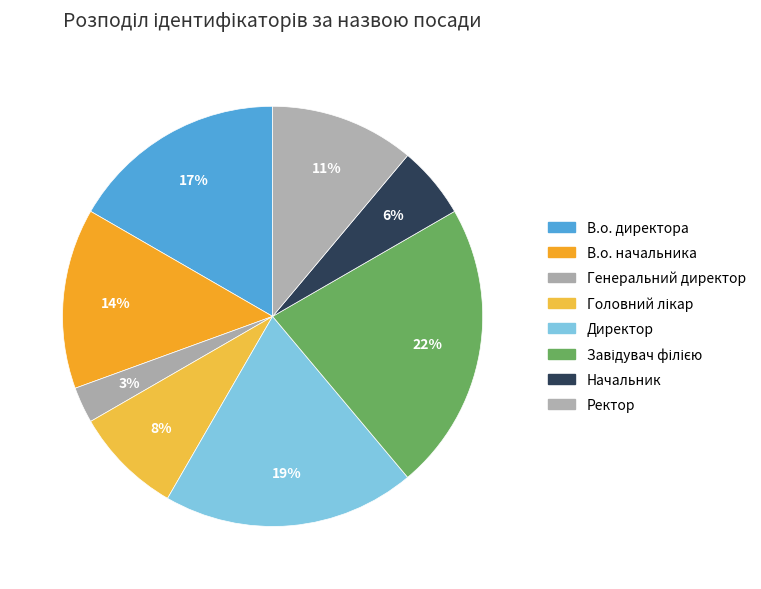

To the nearest percent, what portion does Генеральний директор represent?

3%